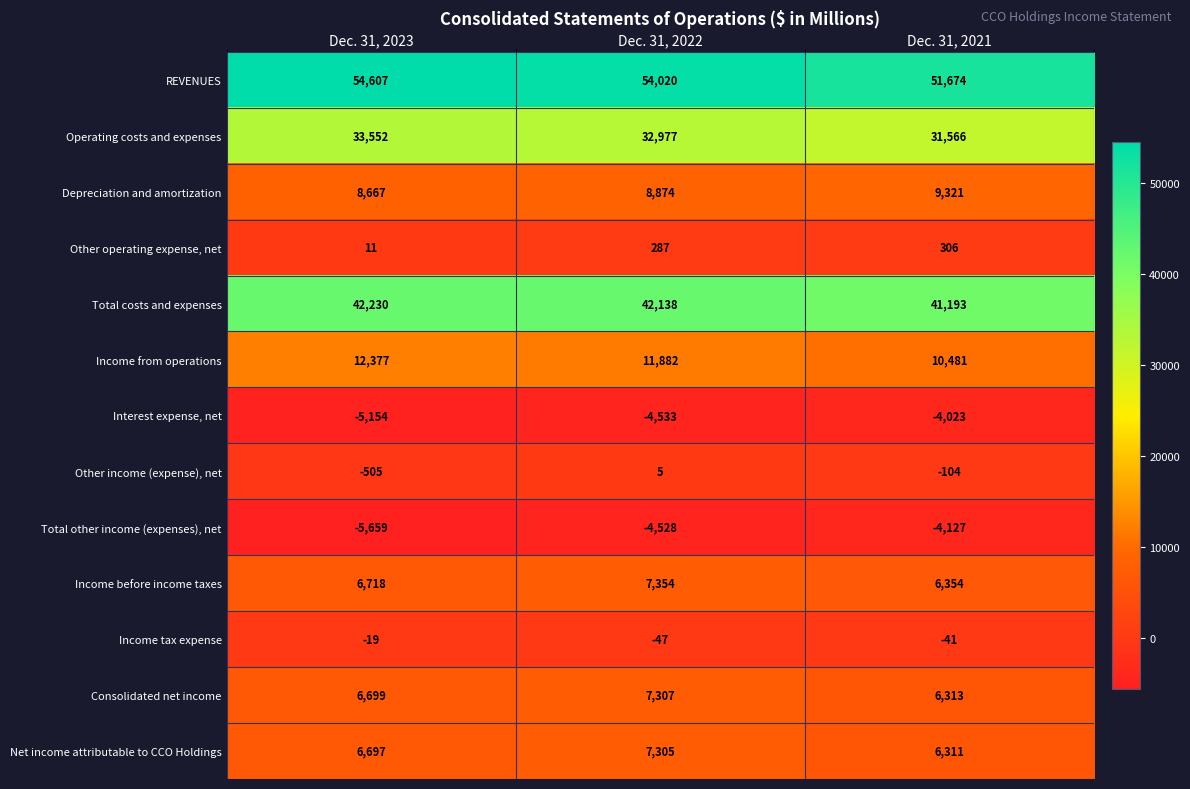

How many data points does each series have?

3